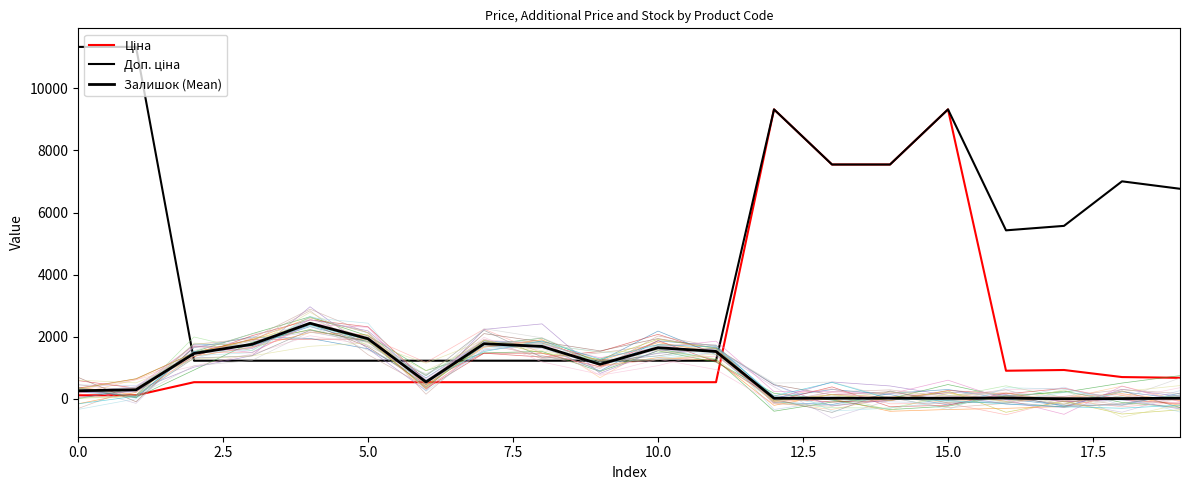

What is the value of the Доп. ціна point at the 10th from the left?

1227.2